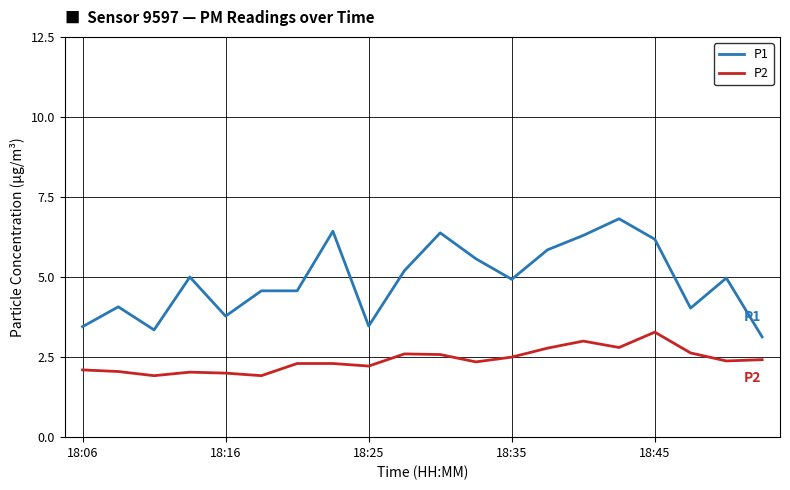

What are all the series names shown in the legend?

P1, P2